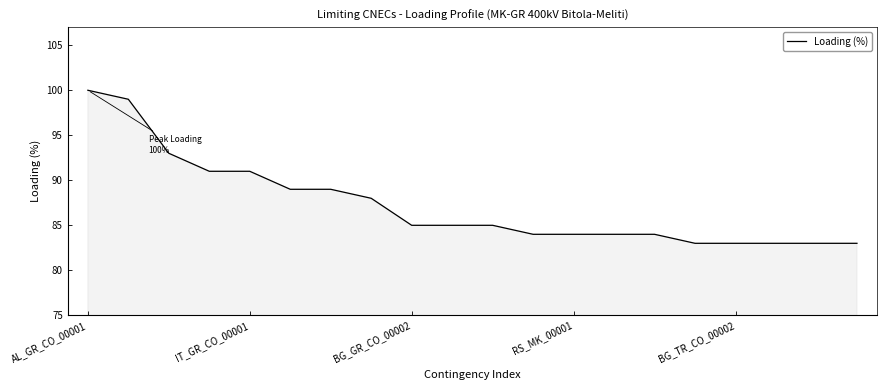

Reading left to right, list all the values displayed in this chart.

100	99	93	91	91	89	89	88	85	85	85	84	84	84	84	83	83	83	83	83